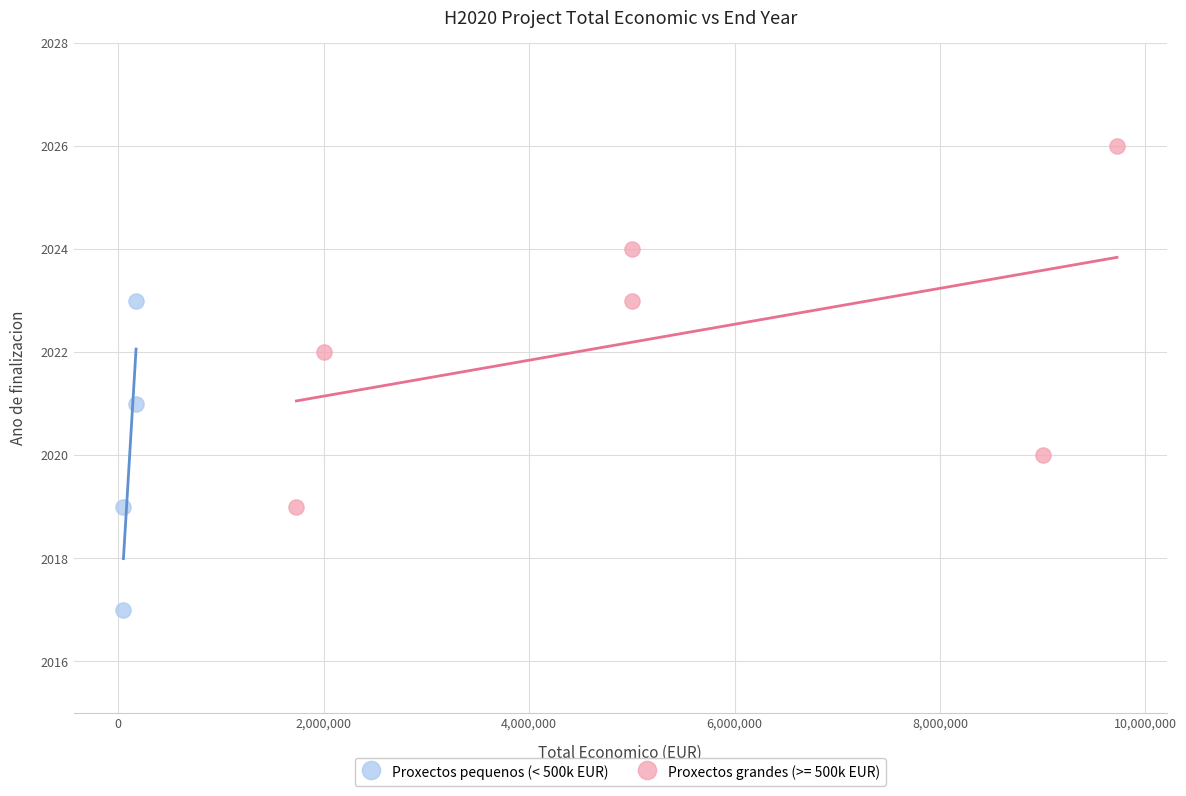

Which series contains the lowest Y value?

Proxectos pequenos (< 500k EUR)